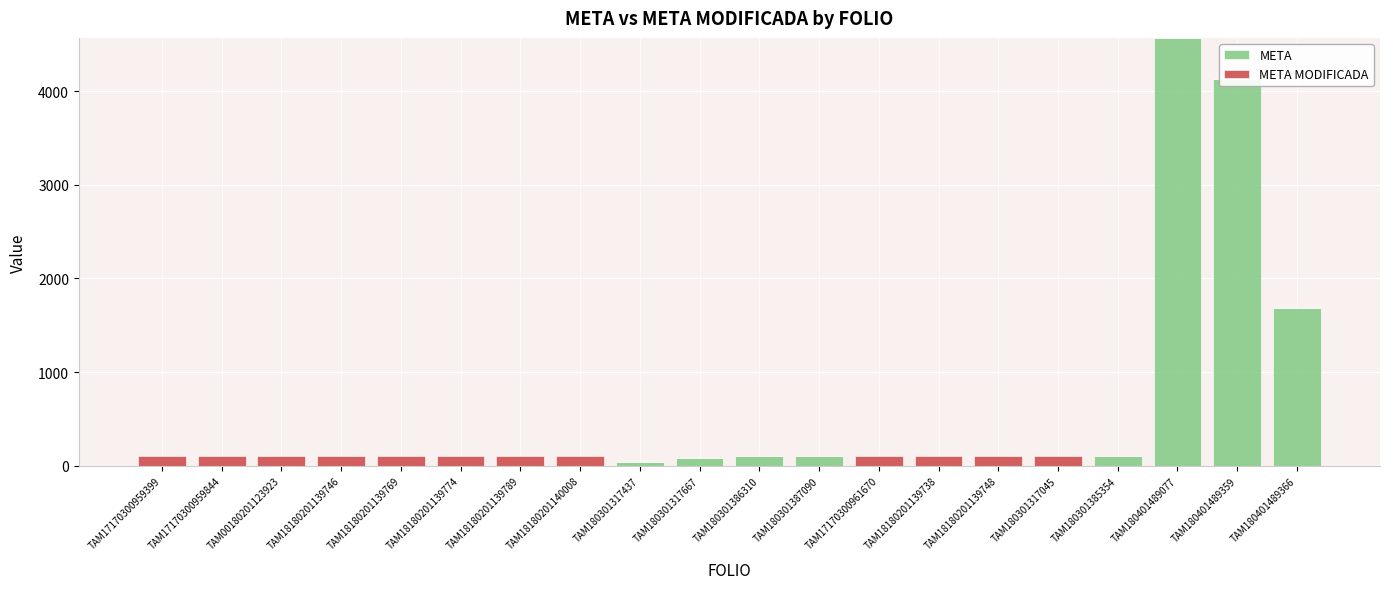

At how many categories does at least one series exceed 3544?

2